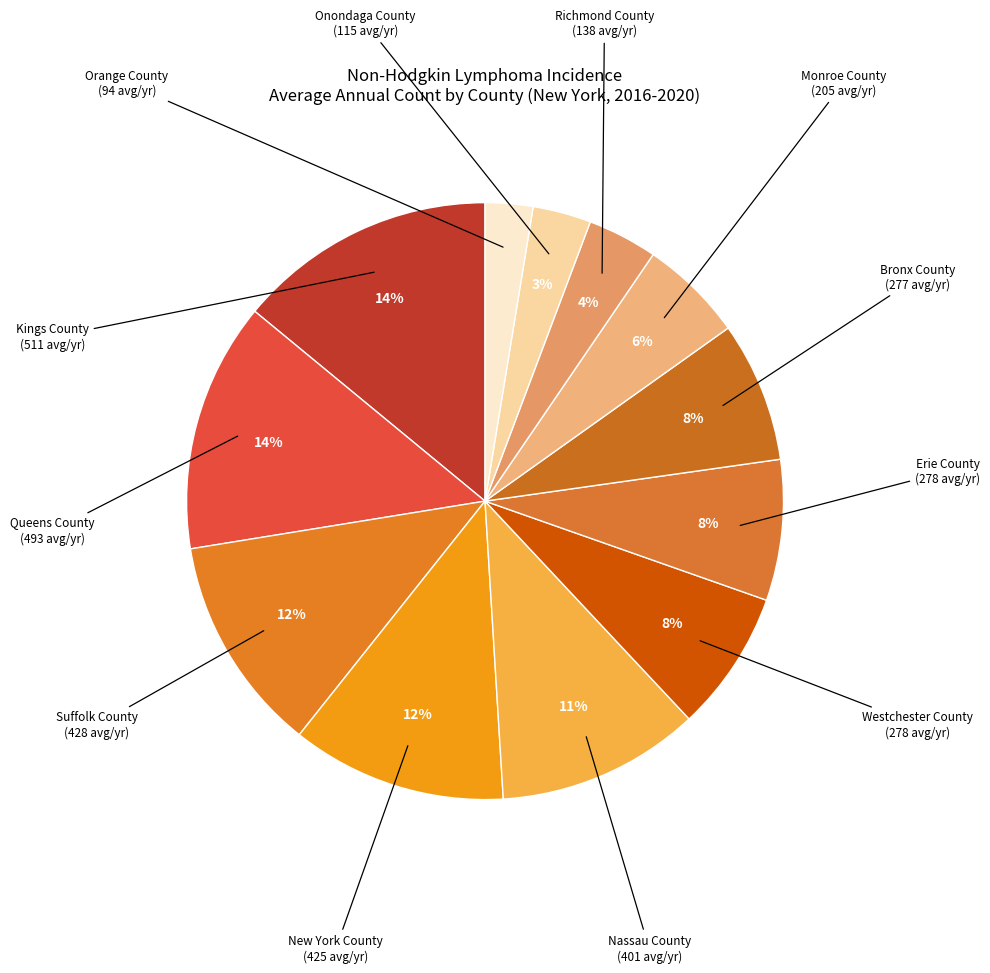

Does Westchester County represent more than half of the total?

No